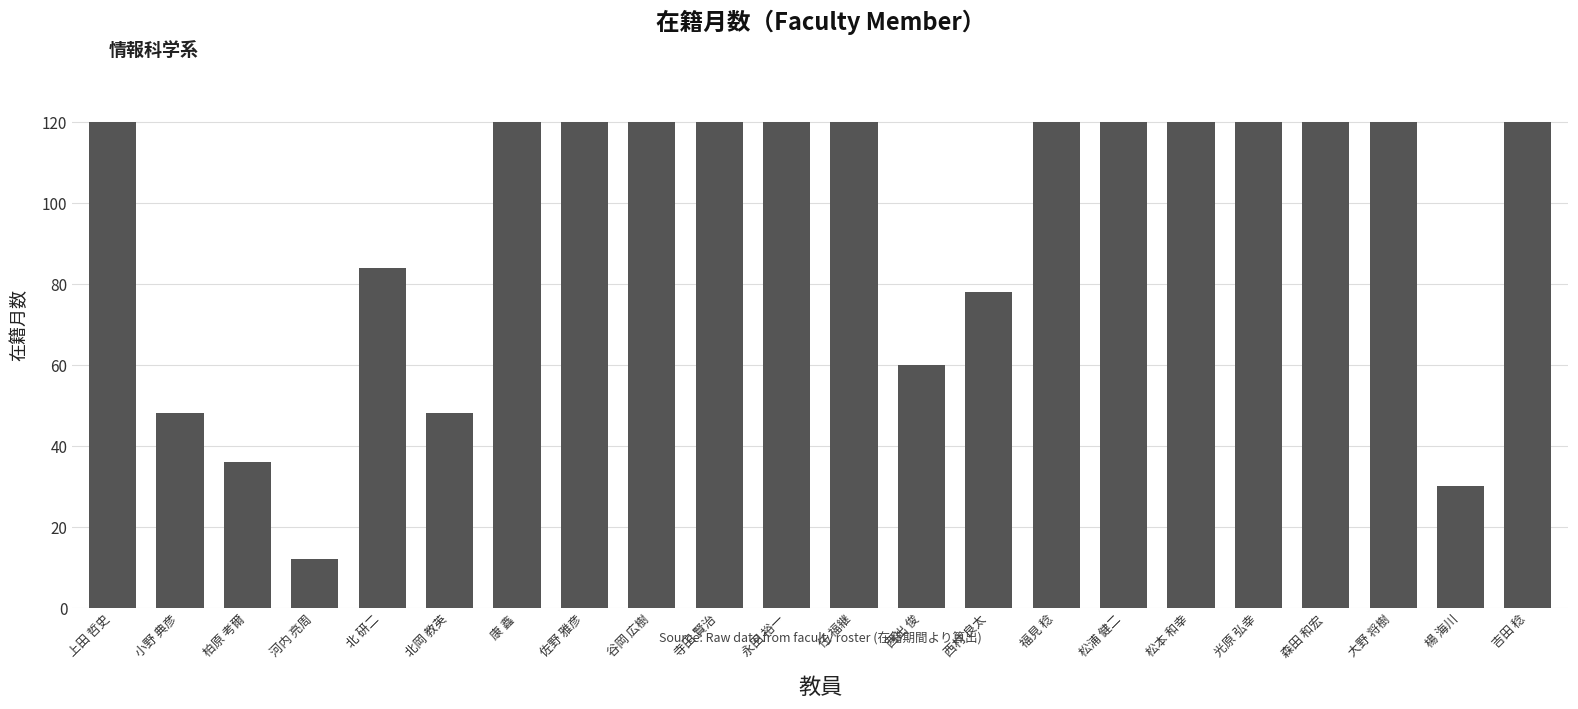

Reading left to right, extract all data points from this chart.

上田 哲史=120	小野 典彦=48	柏原 考爾=36	河内 亮周=12	北 研二=84	北岡 教英=48	康 鑫=120	佐野 雅彦=120	谷岡 広樹=120	寺田 賢治=120	永田 裕一=120	任 福継=120	西出 俊=60	西村 良太=78	福見 稔=120	松浦 健二=120	松本 和幸=120	光原 弘幸=120	森田 和宏=120	大野 将樹=120	楊 海川=30	吉田 稔=120